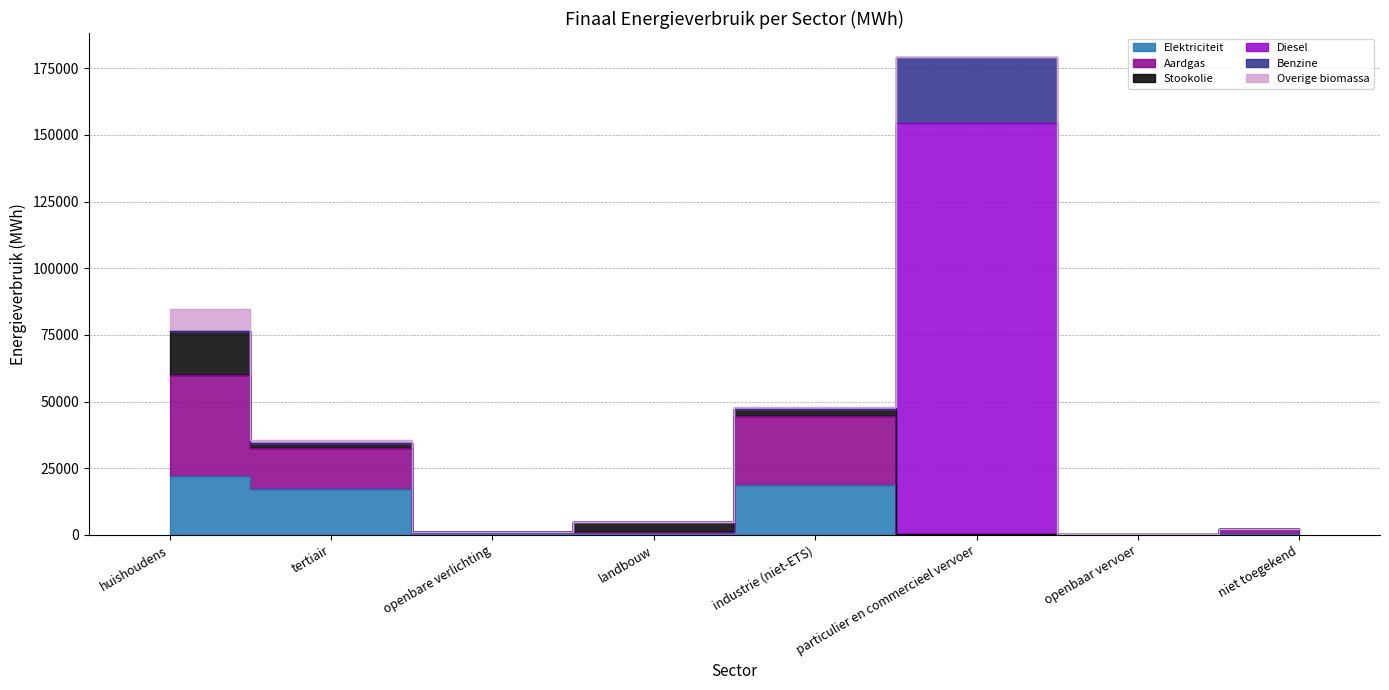

Between tertiair and openbare verlichting, which is larger?

tertiair